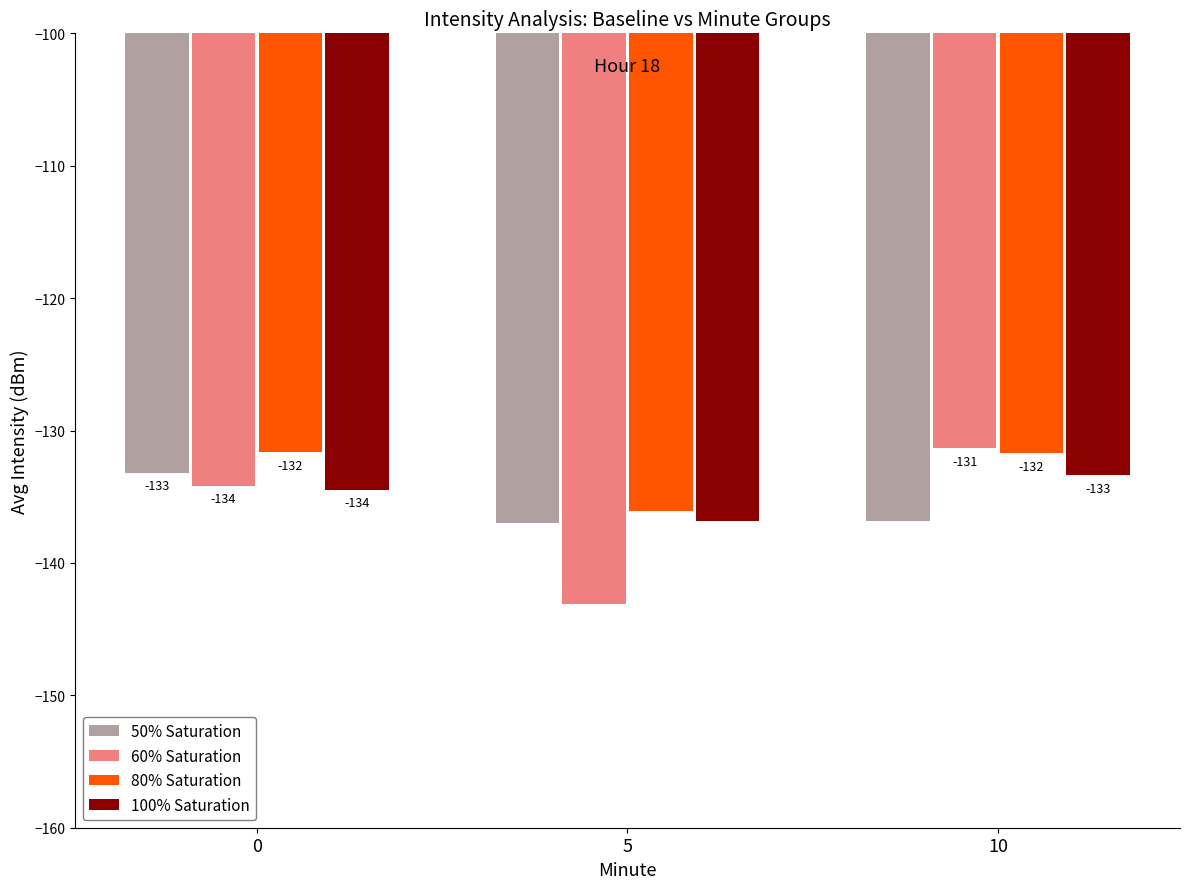

What is the sum of all 80% Saturation values?

-399.4